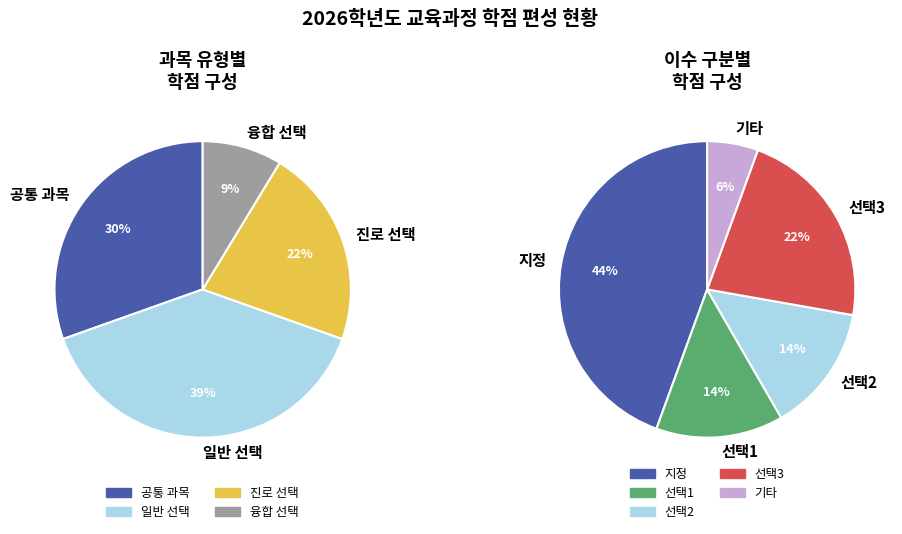

How many segments does this pie chart have?

4